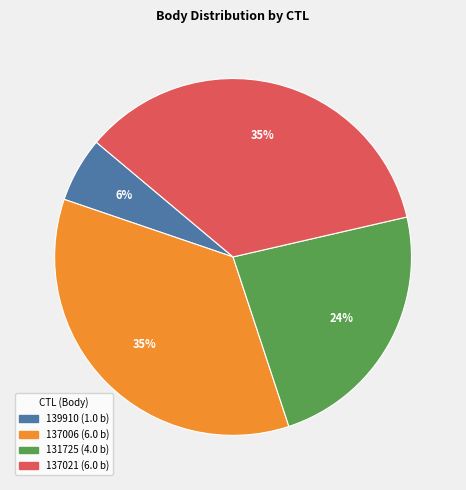

Does 139910 represent more than half of the total?

No